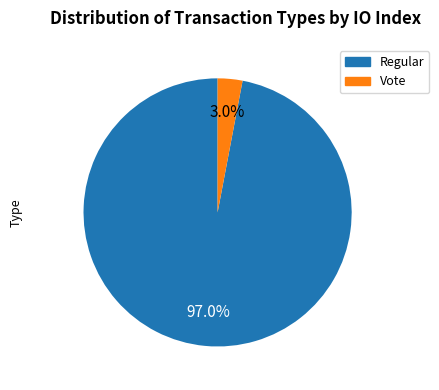

How many slices are in this pie chart?

2